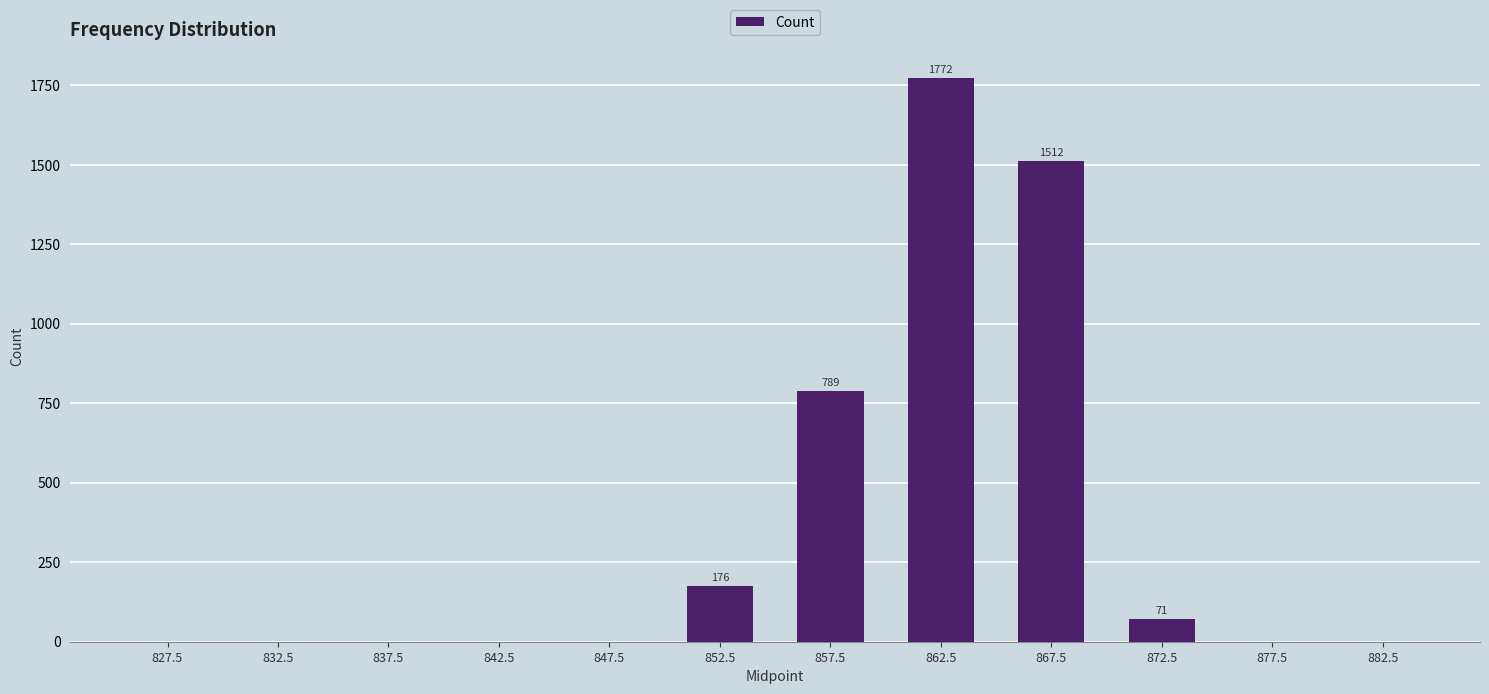

Are the bars horizontal?

No